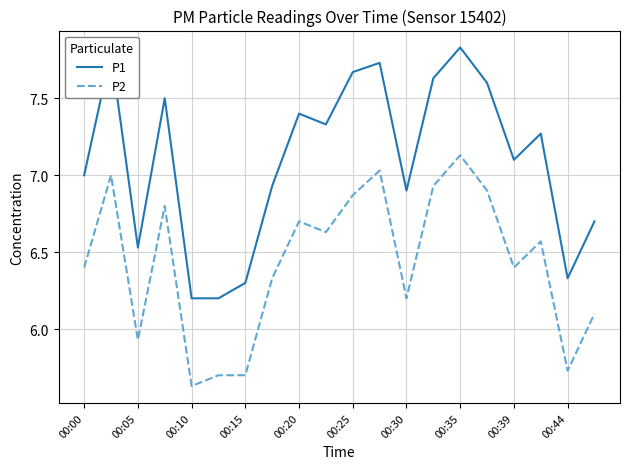

Which series has the widest spread of values?

P1